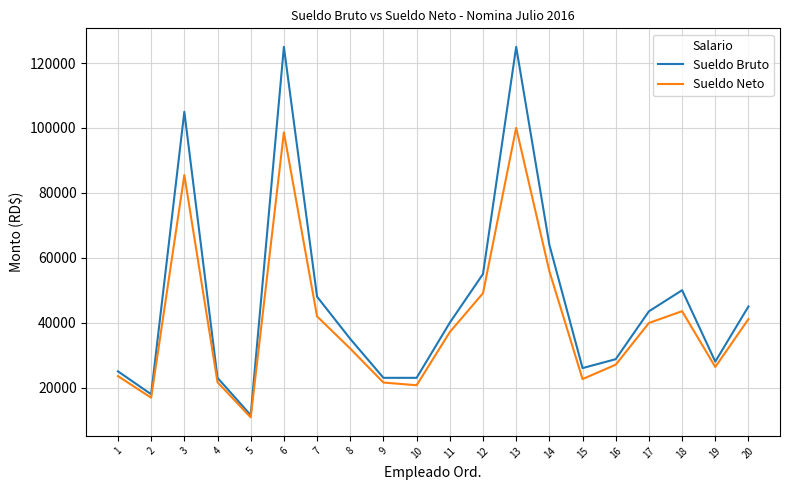

Between 2 and 16, which series saw the biggest shift?

Sueldo Bruto